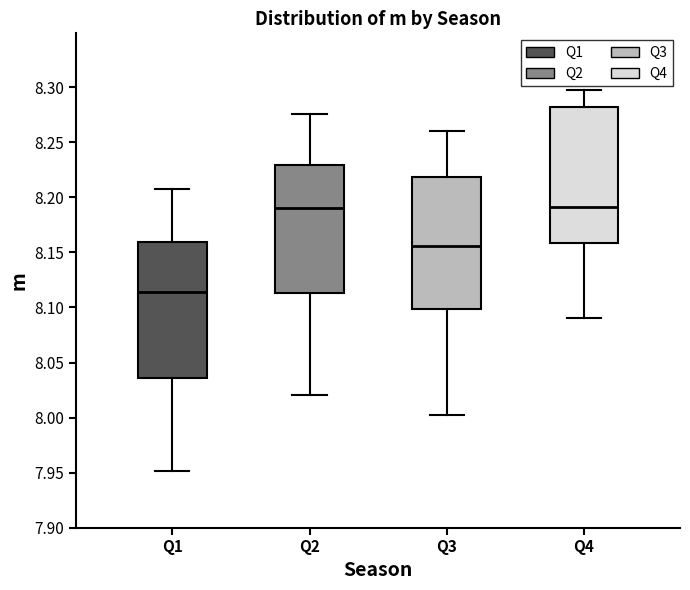

Reading left to right, transcribe this box plot: for each box, give where its median line is, the range the box spans, and where its two whiskers end, as read against the y-axis. The values are not printed on the chart, so give them approximately, as read against the axis.

Q1: median 8.115, box 8.035 to 8.160, whiskers 7.950 to 8.205
Q2: median 8.190, box 8.115 to 8.230, whiskers 8.020 to 8.275
Q3: median 8.155, box 8.100 to 8.220, whiskers 8.000 to 8.260
Q4: median 8.190, box 8.160 to 8.280, whiskers 8.090 to 8.295